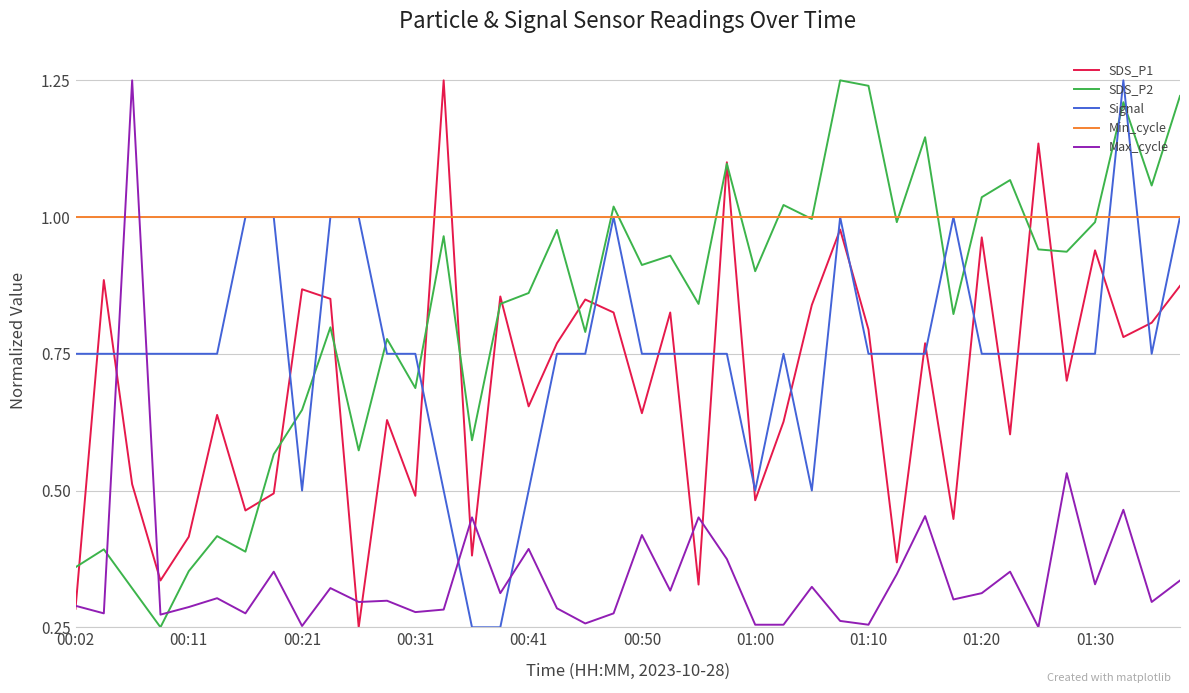

Which series has the largest total across all categories?

Min_cycle